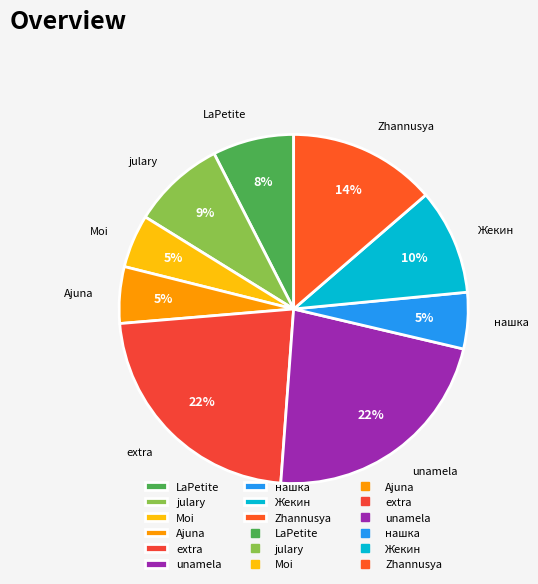

The julary slice represents 19% of the pie. True or false?

False